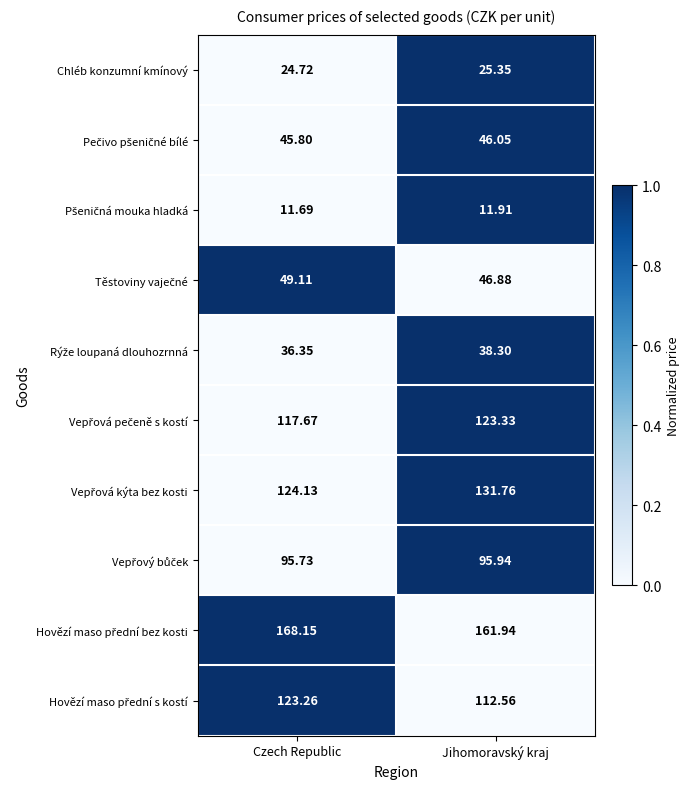

At which label does Chléb konzumní kmínový first exceed 25?

Jihomoravský kraj